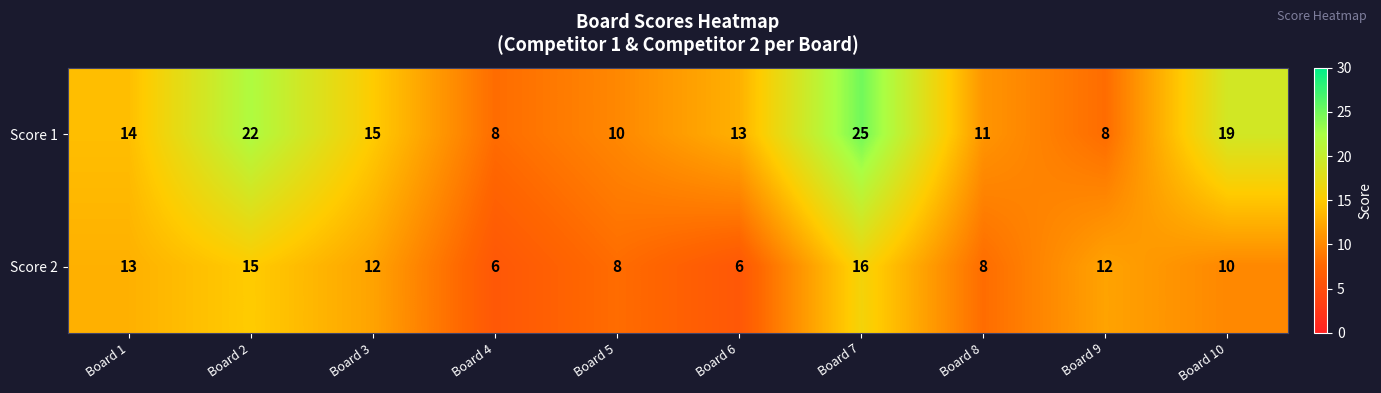

What is the difference between the highest and lowest values at Board 8?

3